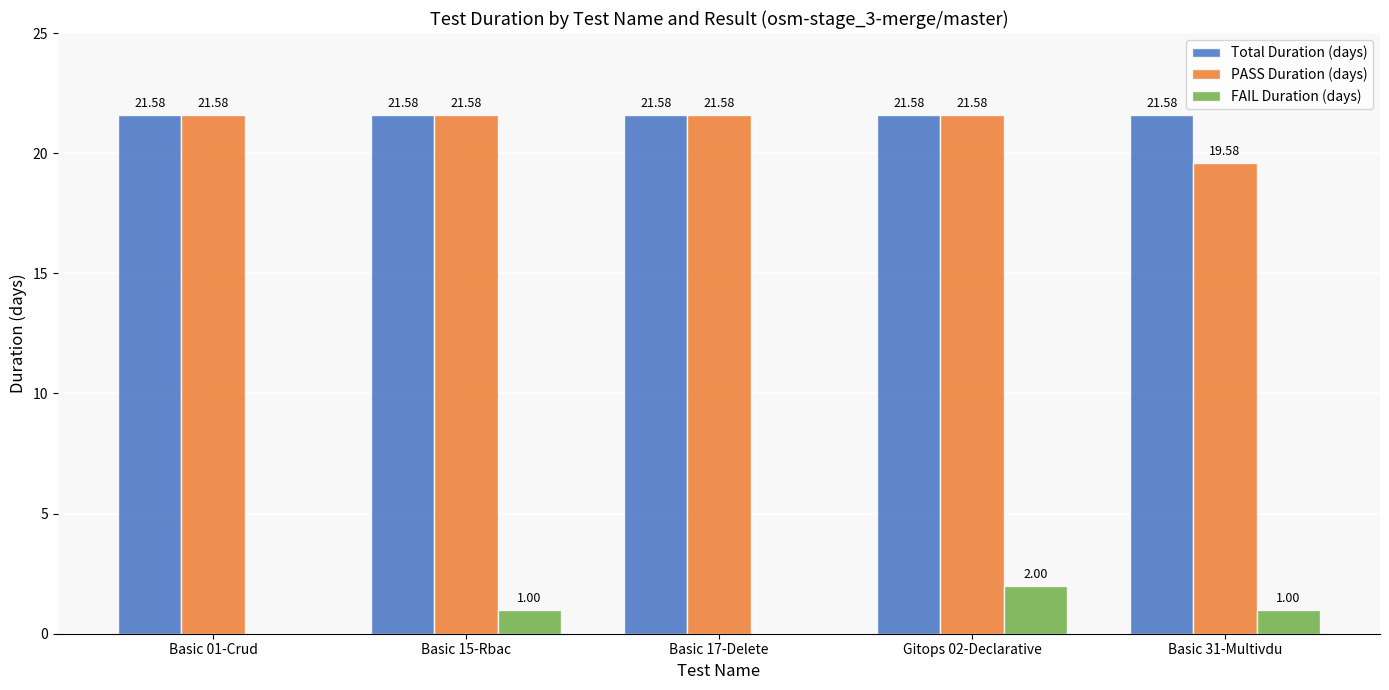

What is the sum of the FAIL Duration (days) values at Basic 31-Multivdu and Gitops 02-Declarative?

3.0